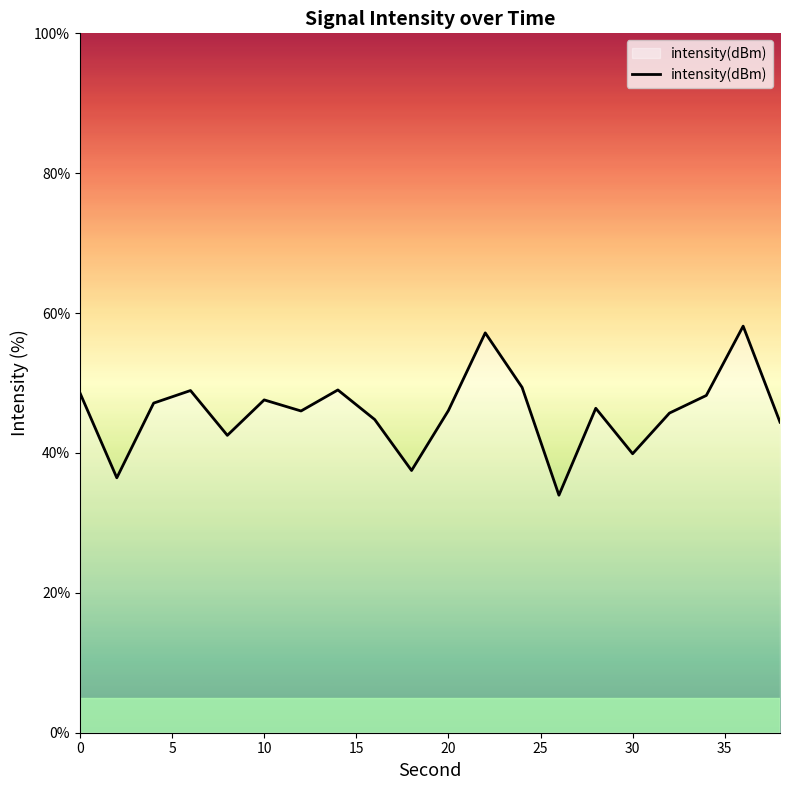

What is the minimum value shown in the chart?

34.0